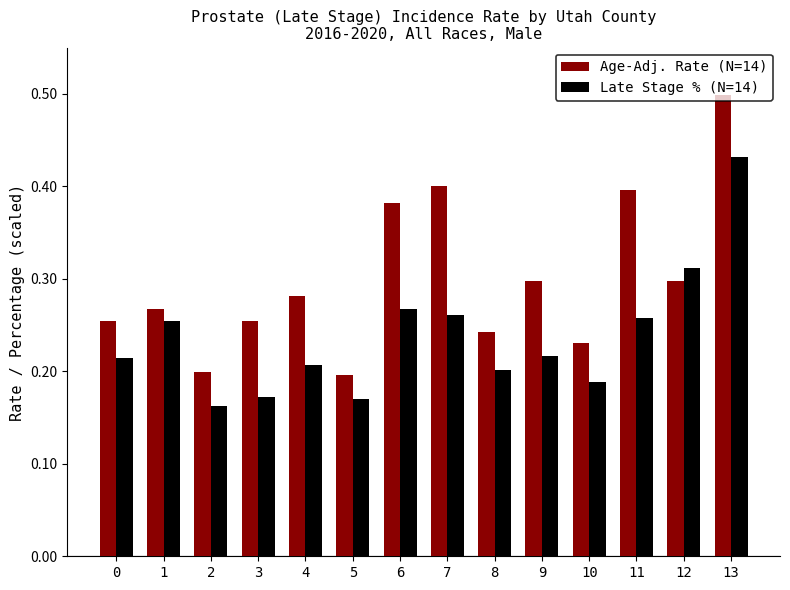

What is the highest value of the Age-Adj. Rate (N=14) series?

0.5